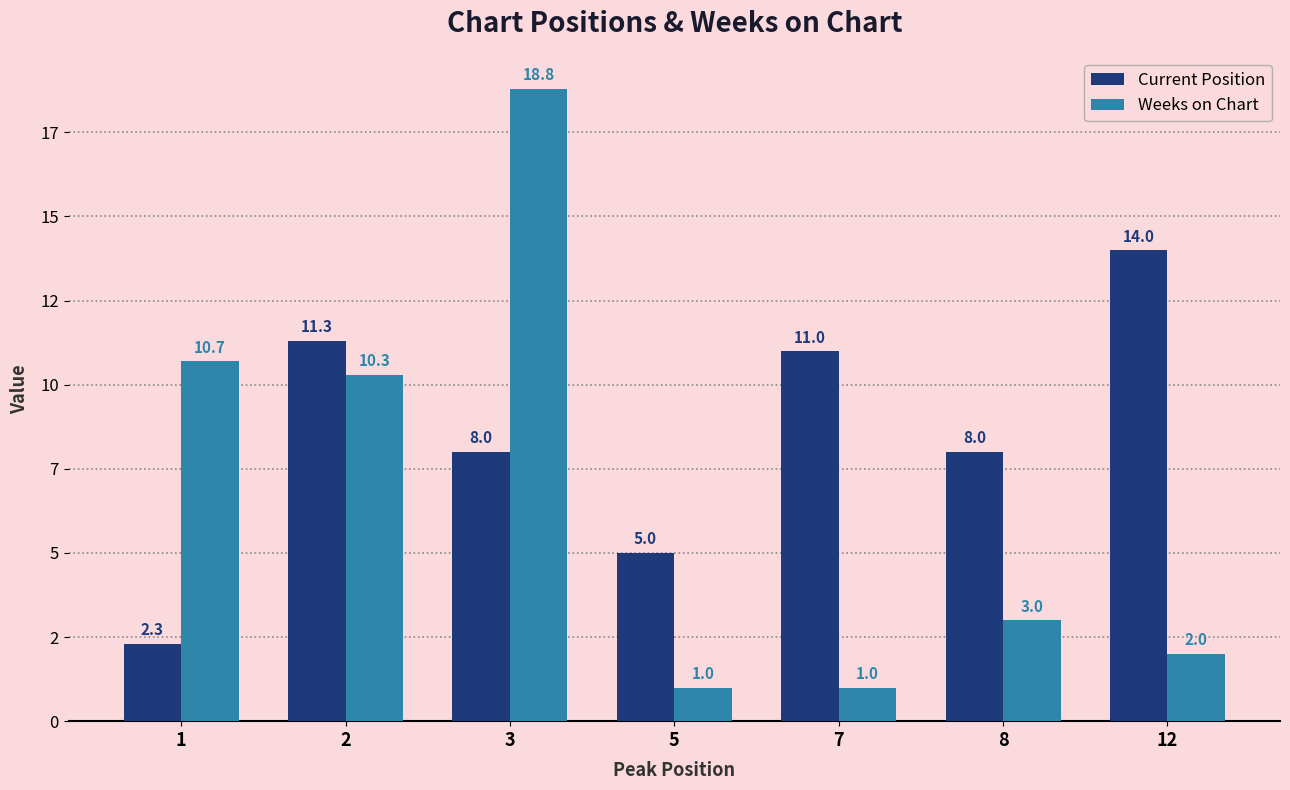

What are all the series names shown in the legend?

Current Position, Weeks on Chart